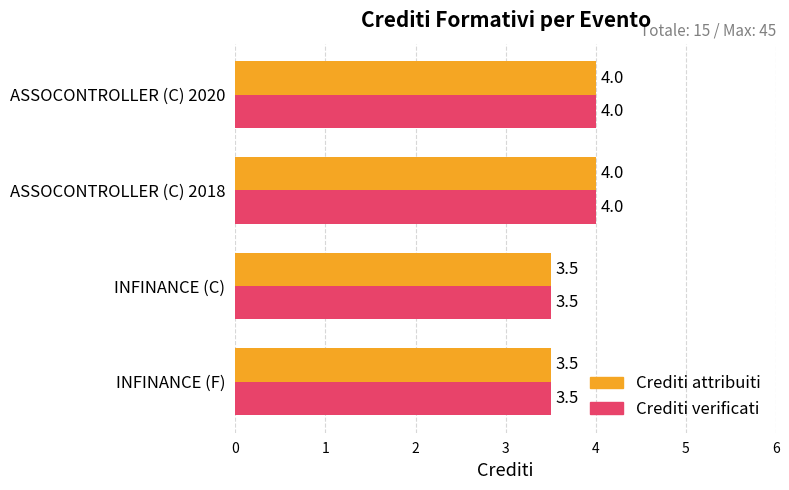

At how many categories does at least one series exceed 3?

4